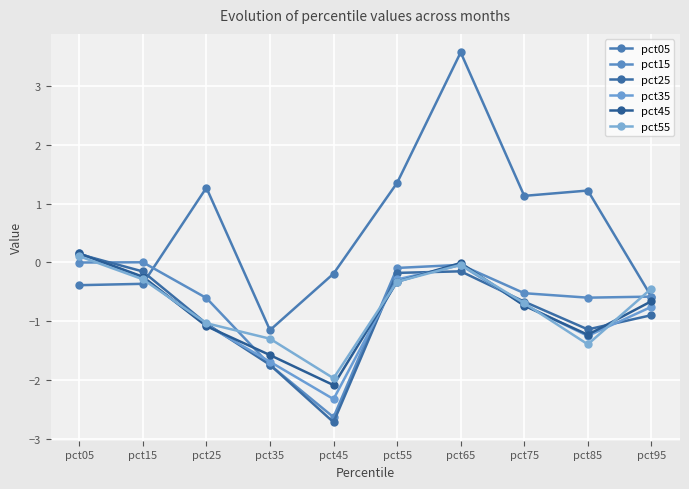

How many data points does each series have?

10